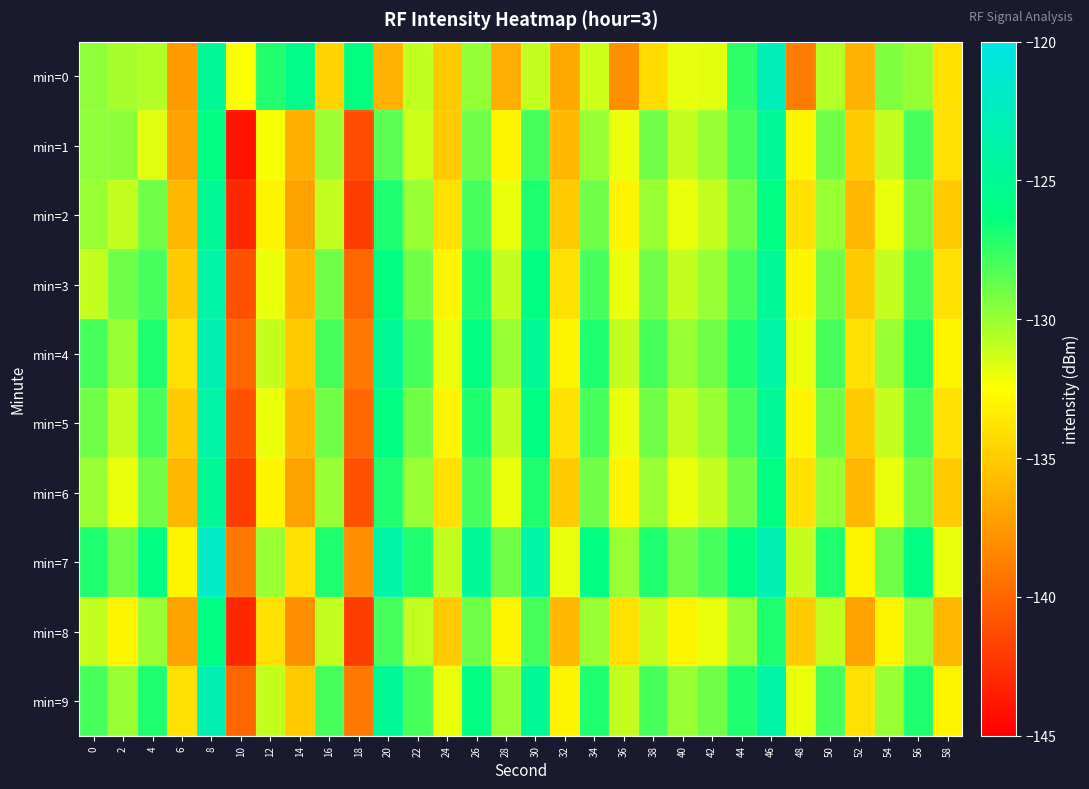

What is the spread (max minus min) of values at 54?

4.0